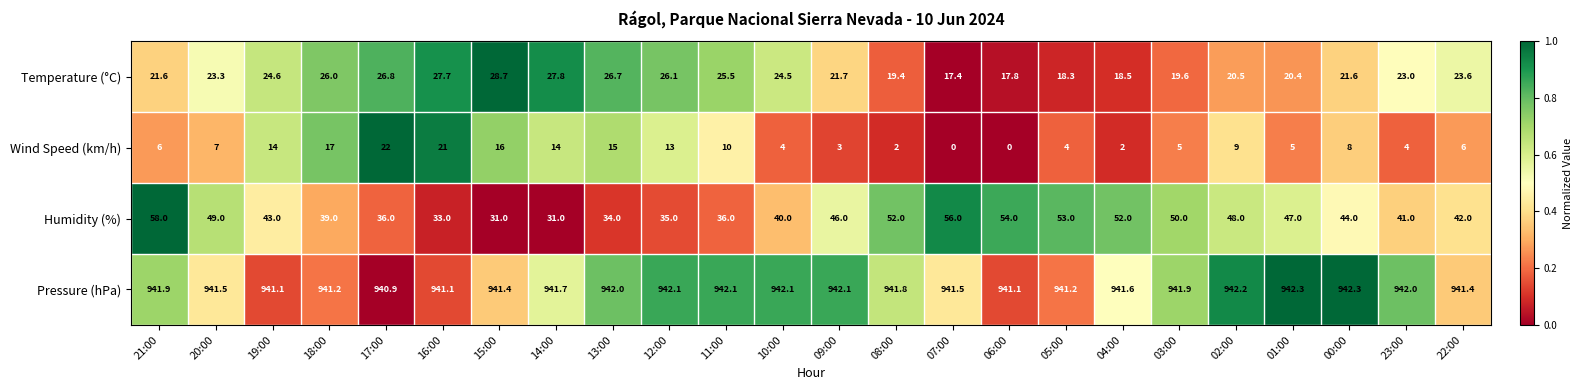

What value does the Wind Speed (km/h) series have at 18:00?

17.0